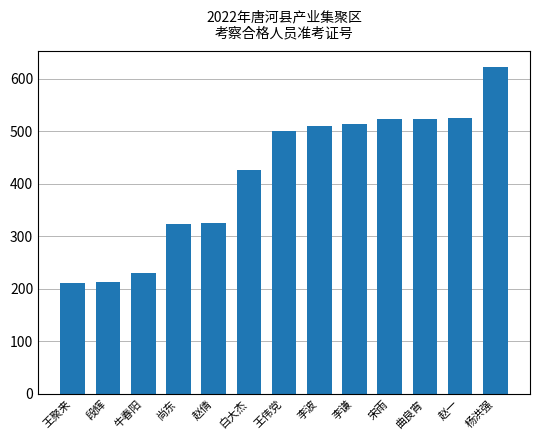

How many categories are shown in the chart?

13